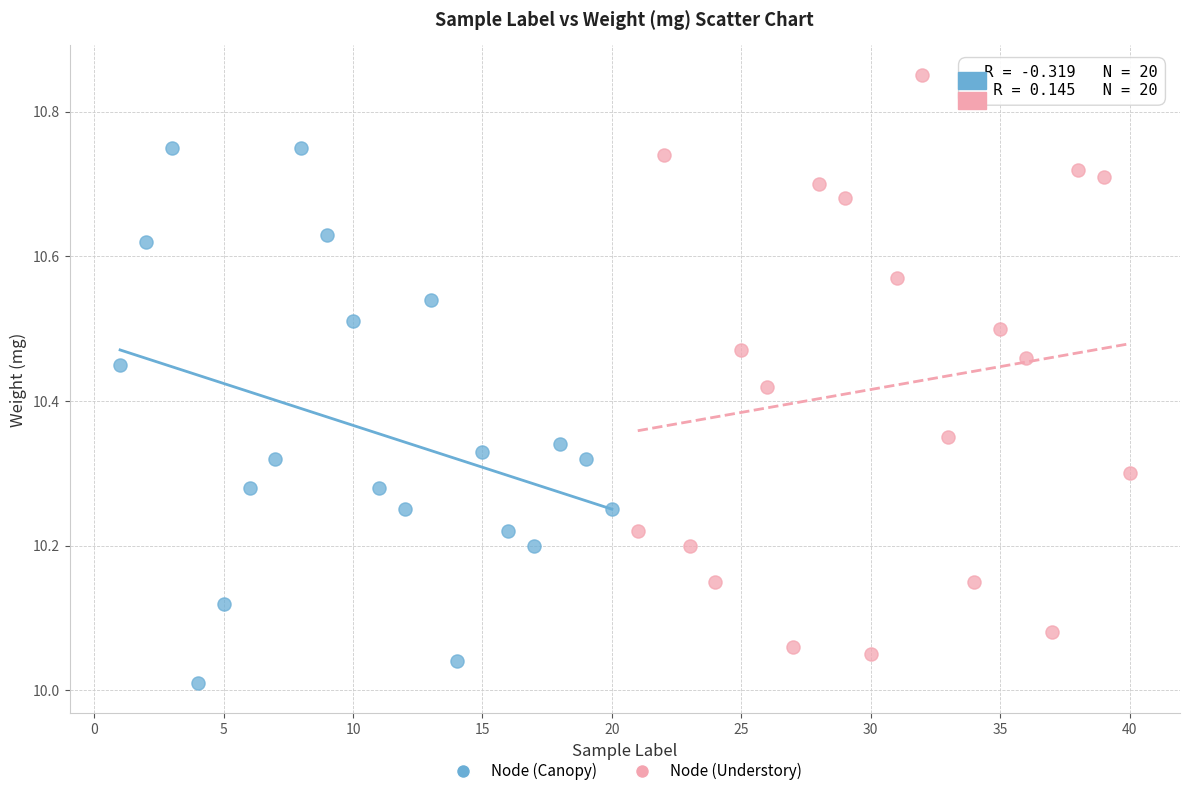

Which series has the widest spread of Y values?

Node (Understory)